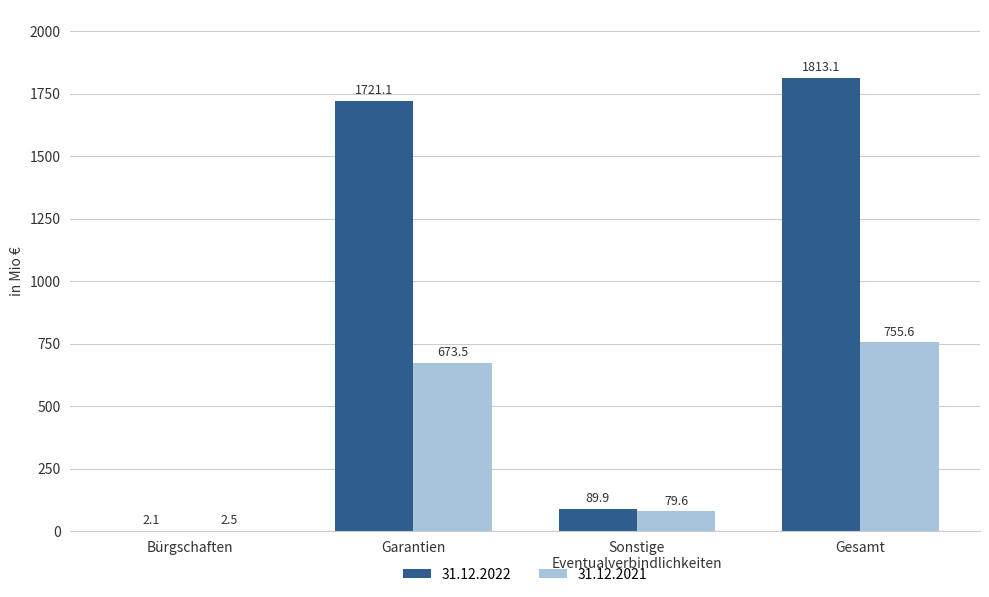

How many data points in 31.12.2021 are above 673?

2